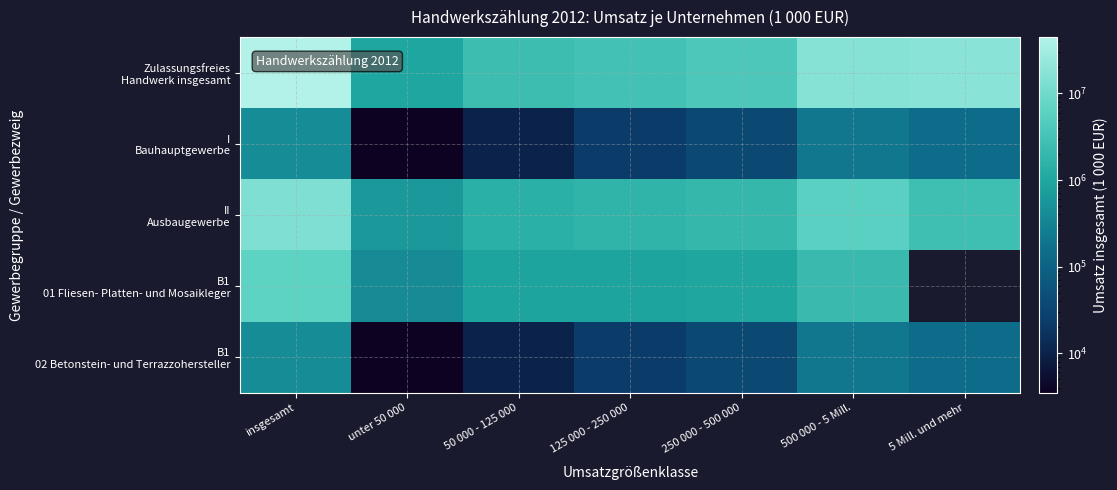

List the series in order of their peak value, lowest first.

I Bauhauptgewerbe, B1 02 Betonstein- und Terrazzohersteller, B1 01 Fliesen- Platten- und Mosaikleger, II Ausbaugewerbe, Zulassungsfreies Handwerk insgesamt